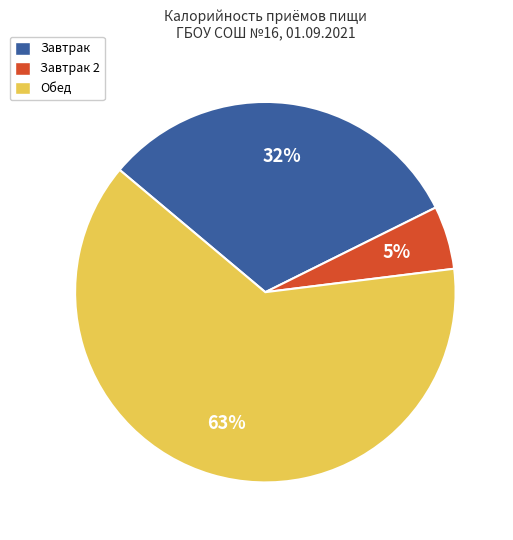

To the nearest percent, what is the difference between the largest and smallest slice percentages?

58%